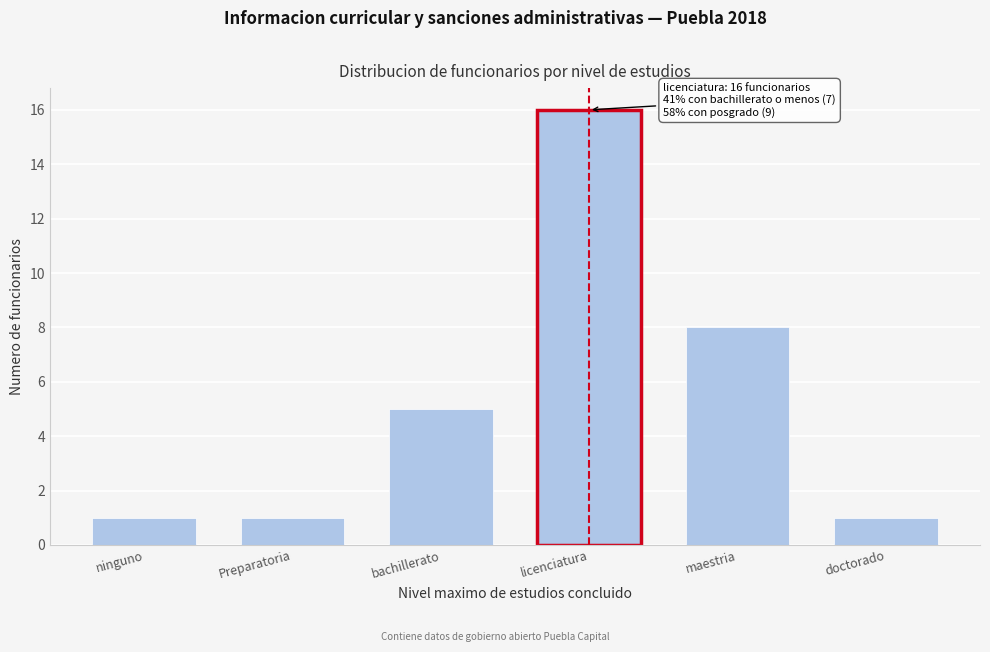

Reading left to right, list all the values displayed in this chart.

ninguno=1	Preparatoria=1	bachillerato=5	licenciatura=16	maestria=8	doctorado=1